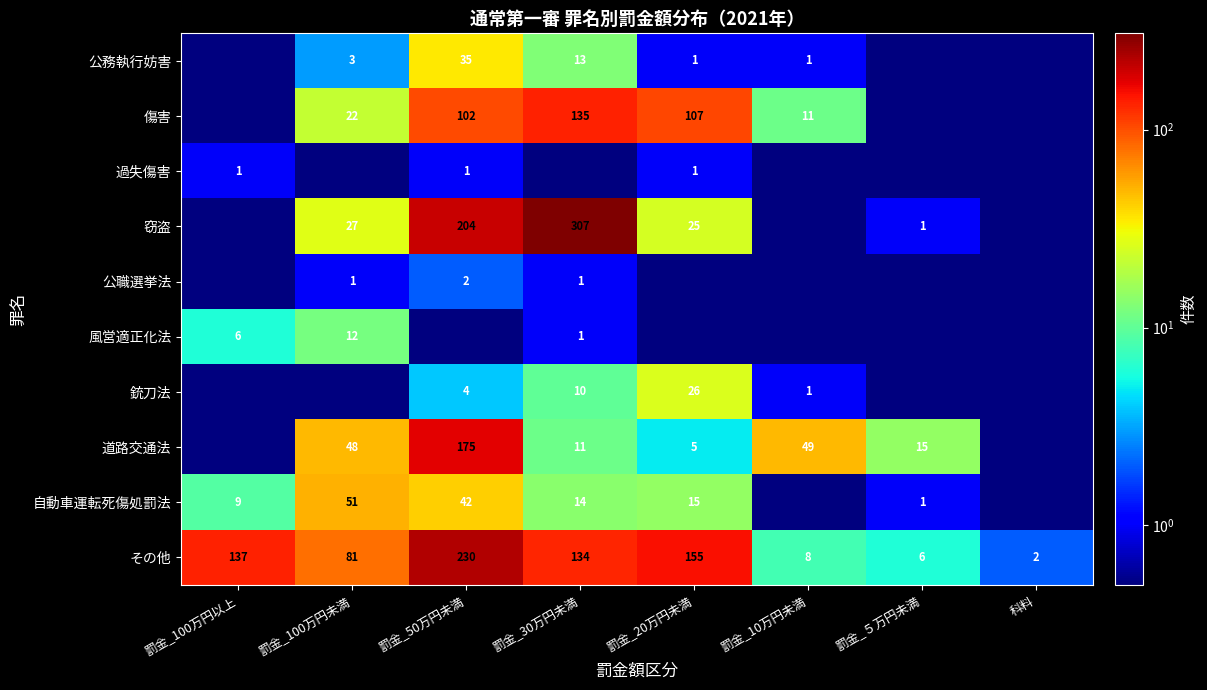

List the labels in order of その他 value, largest first.

罰金_50万円未満, 罰金_20万円未満, 罰金_100万円以上, 罰金_30万円未満, 罰金_100万円未満, 罰金_10万円未満, 罰金_５万円未満, 科料